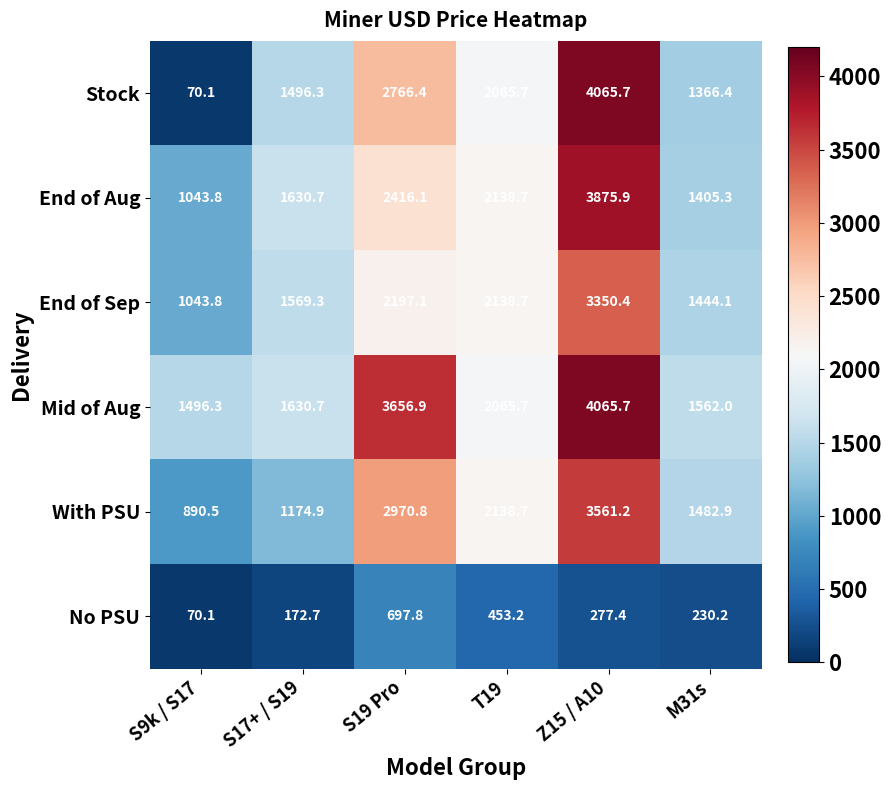

What is the smallest value displayed?

70.1